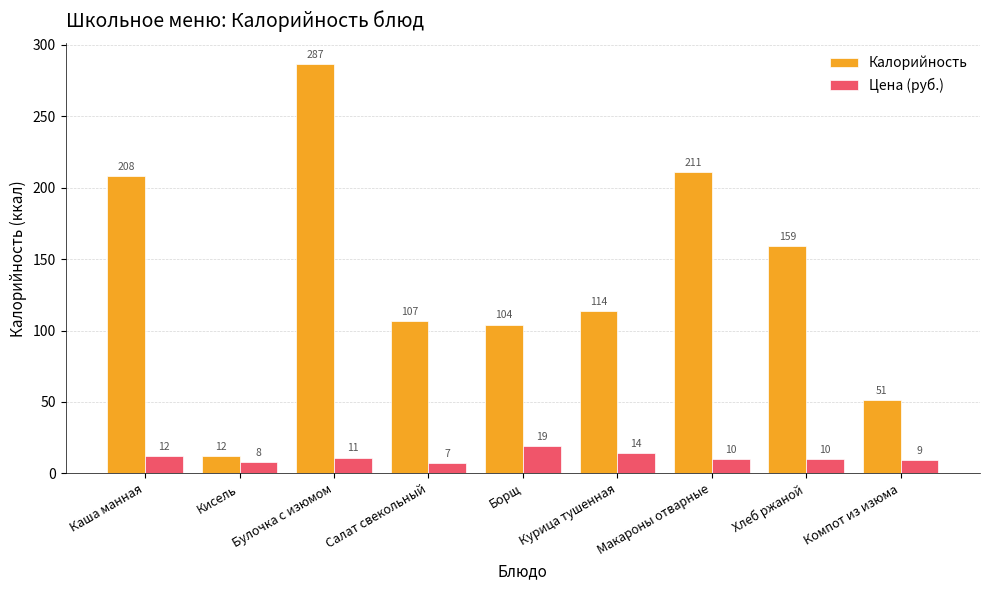

Rank the series by their average value, from highest to lowest.

Калорийность, Цена (руб.)